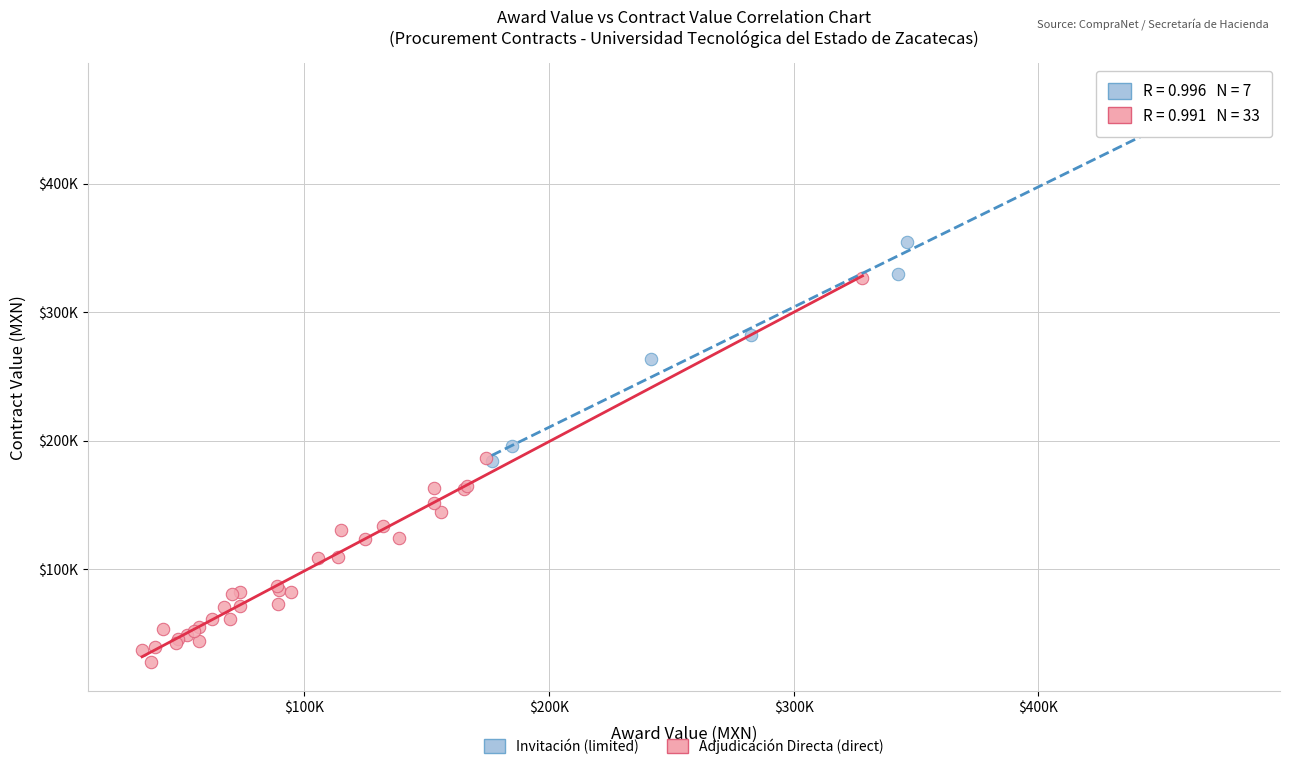

Which series has the widest spread of Y values?

Adjudicación Directa (direct)